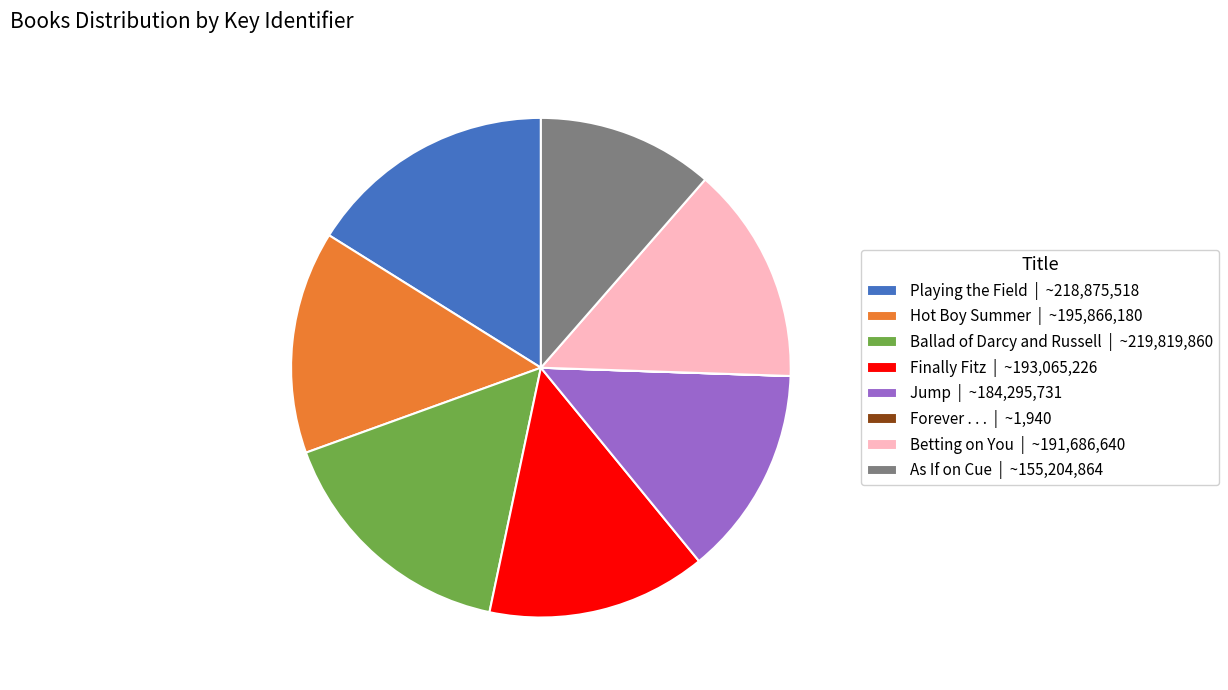

Is there any slice that represents more than half of the pie?

No